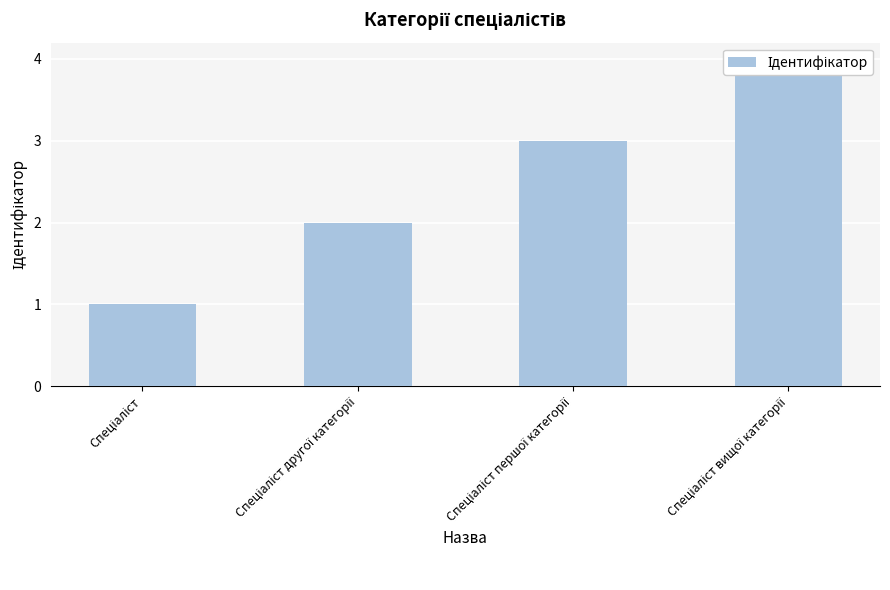

Rank the categories by value from lowest to highest.

Спеціаліст, Спеціаліст другої категорії, Спеціаліст першої категорії, Спеціаліст вищої категорії